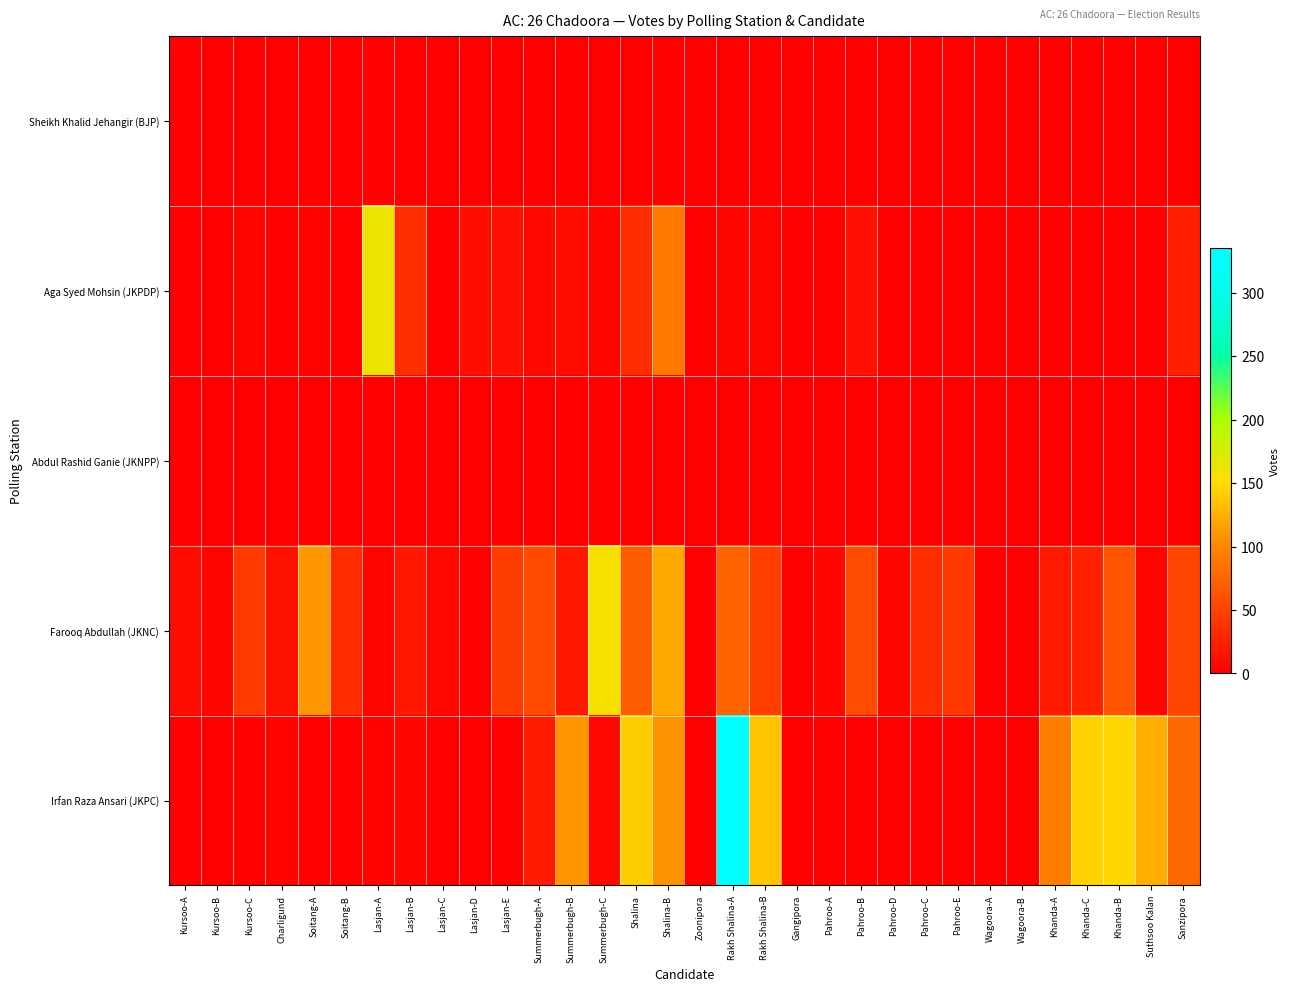

Reading left to right, list all the values displayed in this chart.

Sheikh Khalid Jehangir (BJP): Kursoo-A=0	Kursoo-B=0	Kursoo-C=0	Charligund=0	Soitang-A=0	Soitang-B=0	Lasjan-A=2	Lasjan-B=0	Lasjan-C=0	Lasjan-D=0	Lasjan-E=1	Summerbugh-A=0	Summerbugh-B=0	Summerbugh-C=1	Shalina=1	Shalina-B=2	Zoonipora=0	Rakh Shalina-A=0	Rakh Shalina-B=1	Gangipora=0	Pahroo-A=0	Pahroo-B=0	Pahroo-D=0	Pahroo-C=0	Pahroo-E=0	Wagoora-A=0	Wagoora-B=0	Khanda-A=0	Khanda-C=0	Khanda-B=0	Suthsoo Kalan=1	Sanzipora=0
Aga Syed Mohsin (JKPDP): Kursoo-A=0	Kursoo-B=1	Kursoo-C=5	Charligund=0	Soitang-A=3	Soitang-B=1	Lasjan-A=161	Lasjan-B=35	Lasjan-C=2	Lasjan-D=11	Lasjan-E=13	Summerbugh-A=7	Summerbugh-B=10	Summerbugh-C=4	Shalina=33	Shalina-B=89	Zoonipora=0	Rakh Shalina-A=4	Rakh Shalina-B=5	Gangipora=0	Pahroo-A=0	Pahroo-B=13	Pahroo-D=1	Pahroo-C=1	Pahroo-E=0	Wagoora-A=0	Wagoora-B=0	Khanda-A=2	Khanda-C=0	Khanda-B=0	Suthsoo Kalan=2	Sanzipora=24
Abdul Rashid Ganie (JKNPP): Kursoo-A=0	Kursoo-B=0	Kursoo-C=0	Charligund=0	Soitang-A=1	Soitang-B=0	Lasjan-A=0	Lasjan-B=0	Lasjan-C=0	Lasjan-D=0	Lasjan-E=0	Summerbugh-A=0	Summerbugh-B=0	Summerbugh-C=2	Shalina=1	Shalina-B=0	Zoonipora=0	Rakh Shalina-A=0	Rakh Shalina-B=1	Gangipora=0	Pahroo-A=0	Pahroo-B=0	Pahroo-D=0	Pahroo-C=0	Pahroo-E=0	Wagoora-A=0	Wagoora-B=0	Khanda-A=0	Khanda-C=0	Khanda-B=0	Suthsoo Kalan=0	Sanzipora=1
Farooq Abdullah (JKNC): Kursoo-A=10	Kursoo-B=4	Kursoo-C=44	Charligund=14	Soitang-A=111	Soitang-B=33	Lasjan-A=4	Lasjan-B=18	Lasjan-C=7	Lasjan-D=2	Lasjan-E=45	Summerbugh-A=56	Summerbugh-B=18	Summerbugh-C=155	Shalina=70	Shalina-B=120	Zoonipora=0	Rakh Shalina-A=74	Rakh Shalina-B=46	Gangipora=1	Pahroo-A=6	Pahroo-B=57	Pahroo-D=6	Pahroo-C=34	Pahroo-E=43	Wagoora-A=2	Wagoora-B=1	Khanda-A=20	Khanda-C=26	Khanda-B=62	Suthsoo Kalan=5	Sanzipora=52
Irfan Raza Ansari (JKPC): Kursoo-A=1	Kursoo-B=0	Kursoo-C=2	Charligund=3	Soitang-A=0	Soitang-B=0	Lasjan-A=3	Lasjan-B=4	Lasjan-C=0	Lasjan-D=0	Lasjan-E=0	Summerbugh-A=20	Summerbugh-B=109	Summerbugh-C=7	Shalina=142	Shalina-B=106	Zoonipora=0	Rakh Shalina-A=335	Rakh Shalina-B=137	Gangipora=0	Pahroo-A=0	Pahroo-B=0	Pahroo-D=0	Pahroo-C=0	Pahroo-E=0	Wagoora-A=0	Wagoora-B=0	Khanda-A=93	Khanda-C=145	Khanda-B=147	Suthsoo Kalan=124	Sanzipora=77